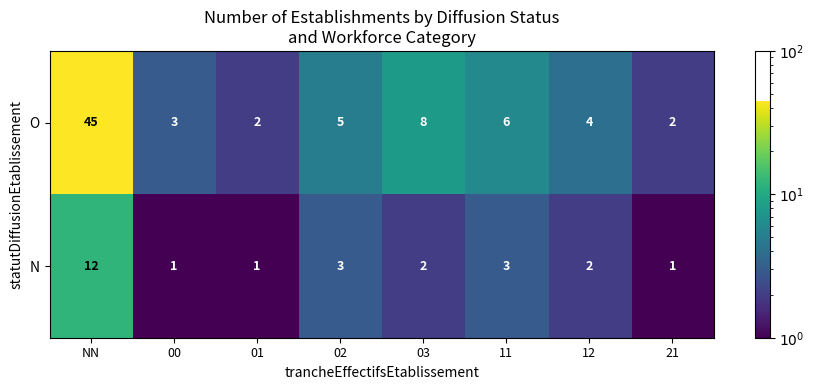

Which series has the widest spread of values?

O